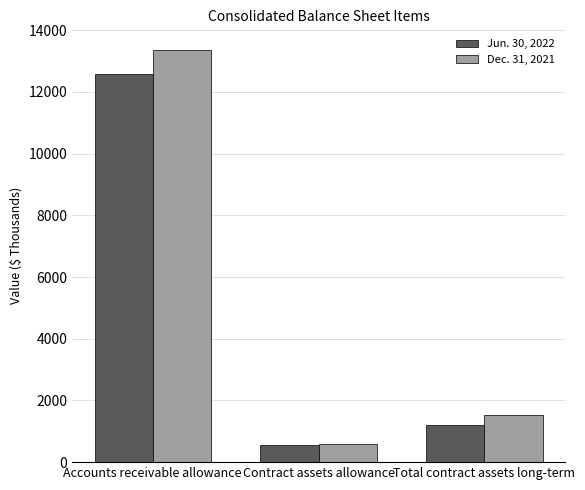

Are the bars horizontal?

No